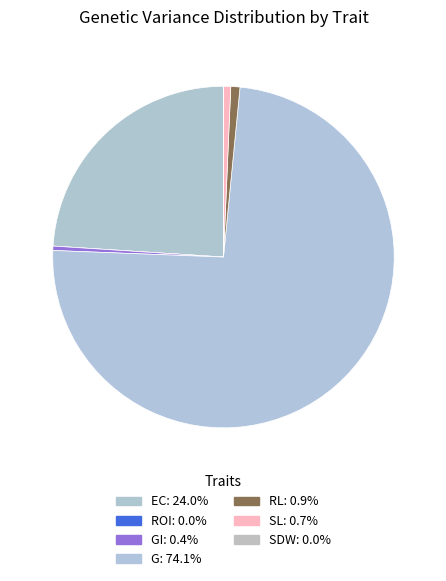

Which slice is the largest?

G